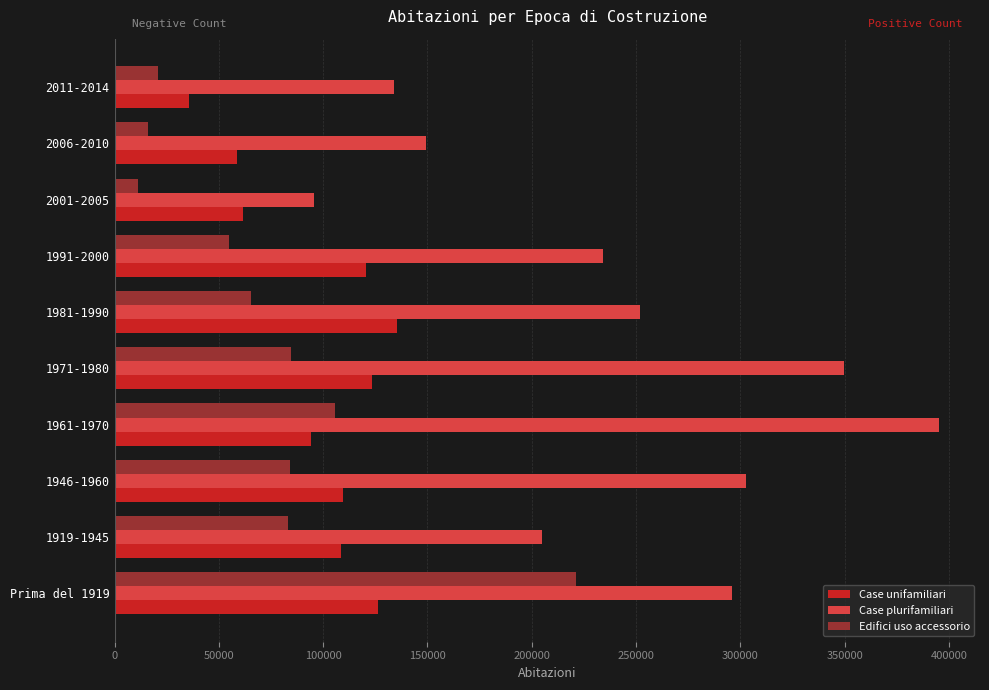

Where is Case unifamiliari nearest to the value 85562?

1961-1970